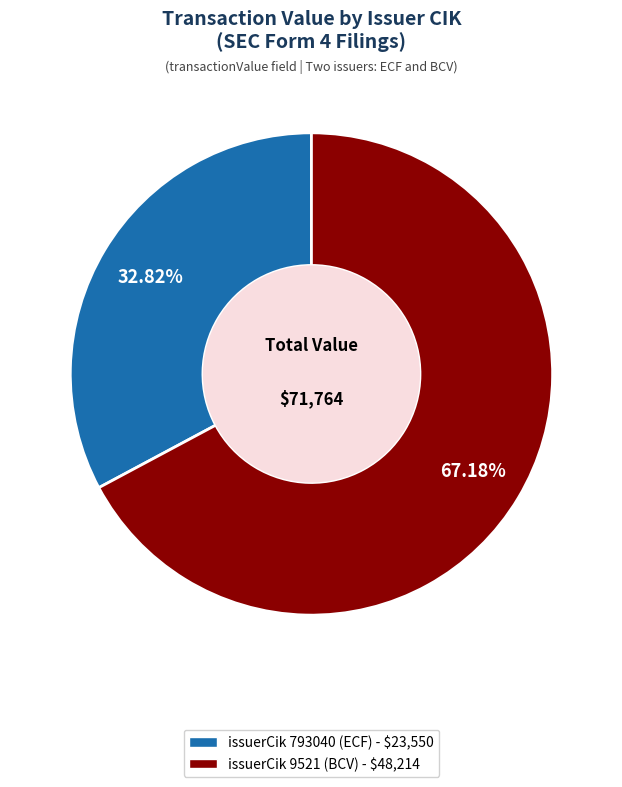

Is there any slice that represents more than half of the pie?

Yes